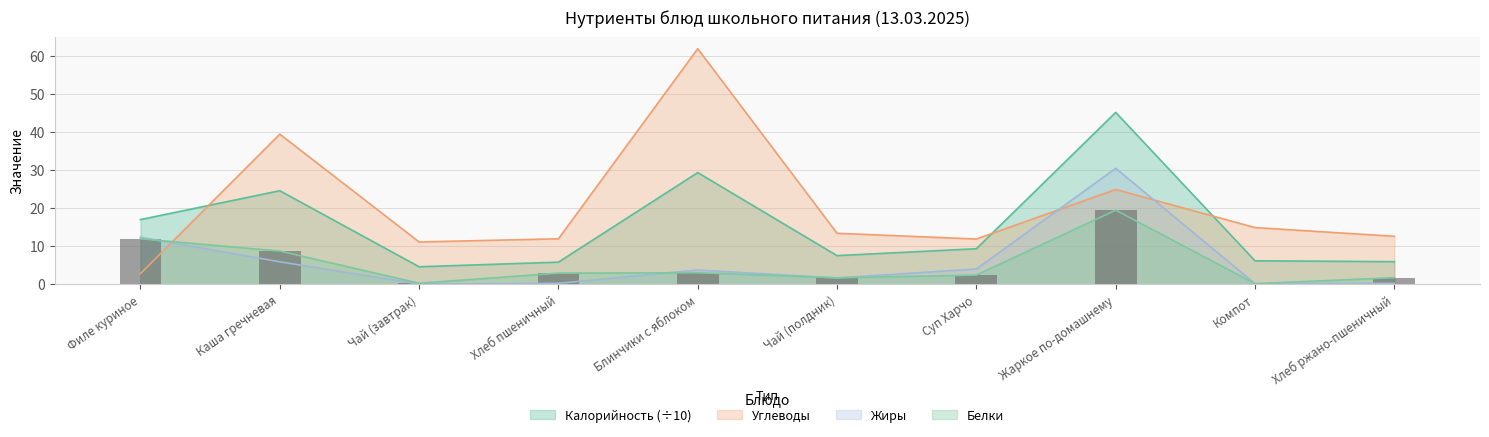

Which series has the widest spread of values?

Углеводы